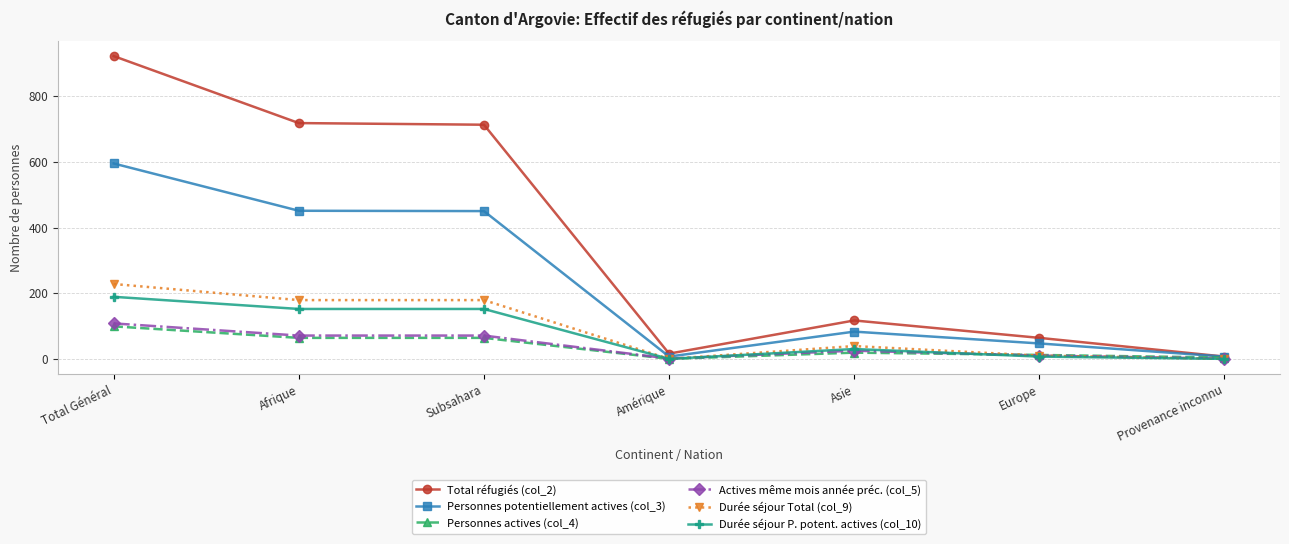

What is the total value across all series at Asie?

313